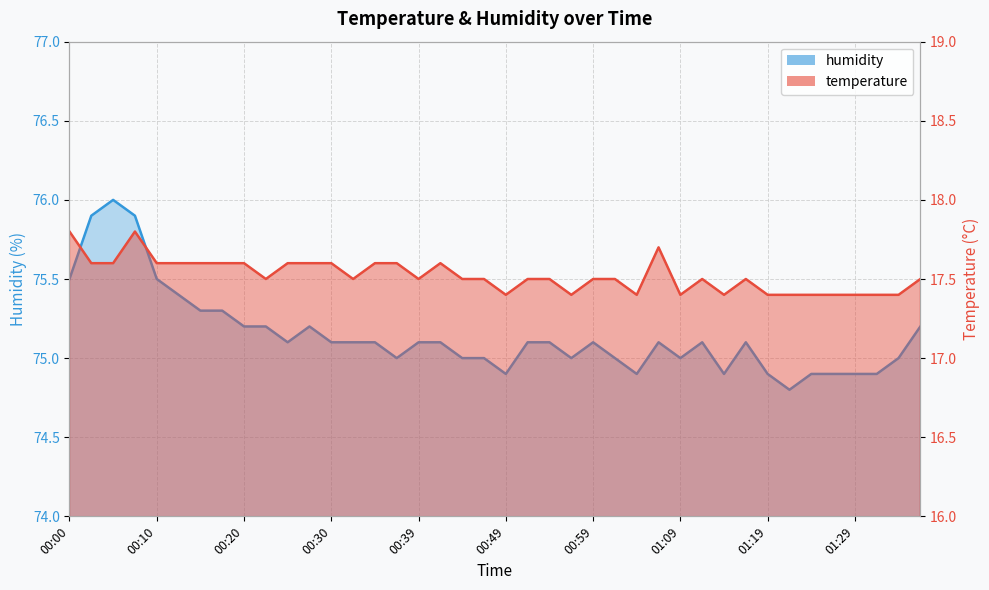

Which series has the largest total across all categories?

humidity